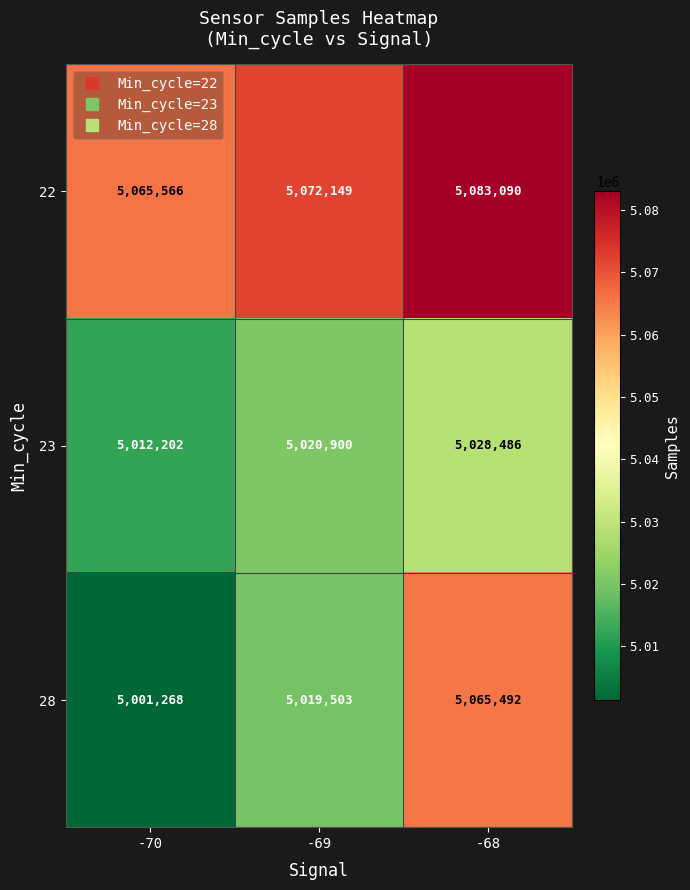

How many categories are shown in the chart?

3